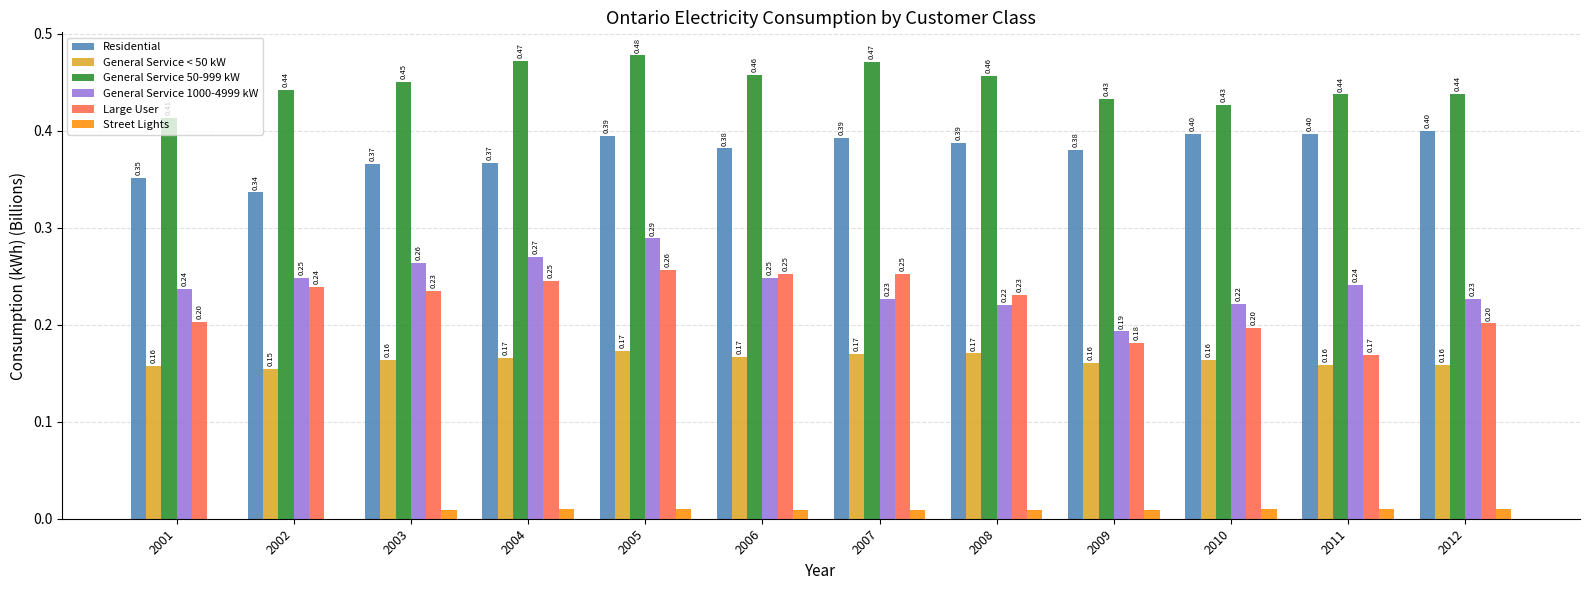

True or false: Residential has a value of 0.6 at 2011.

False